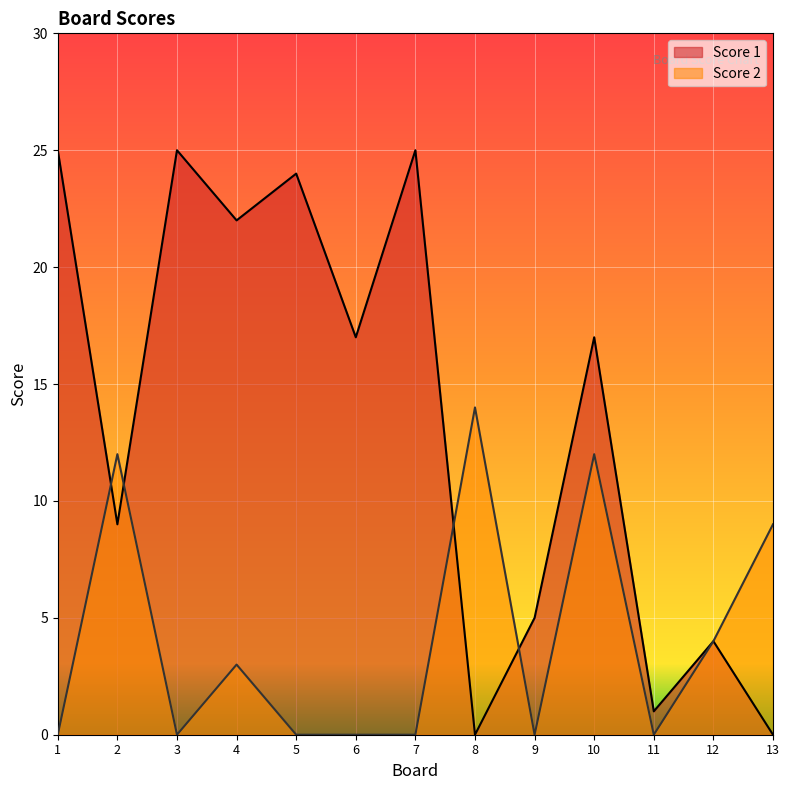

What is the highest value of the Score 2 series?

14